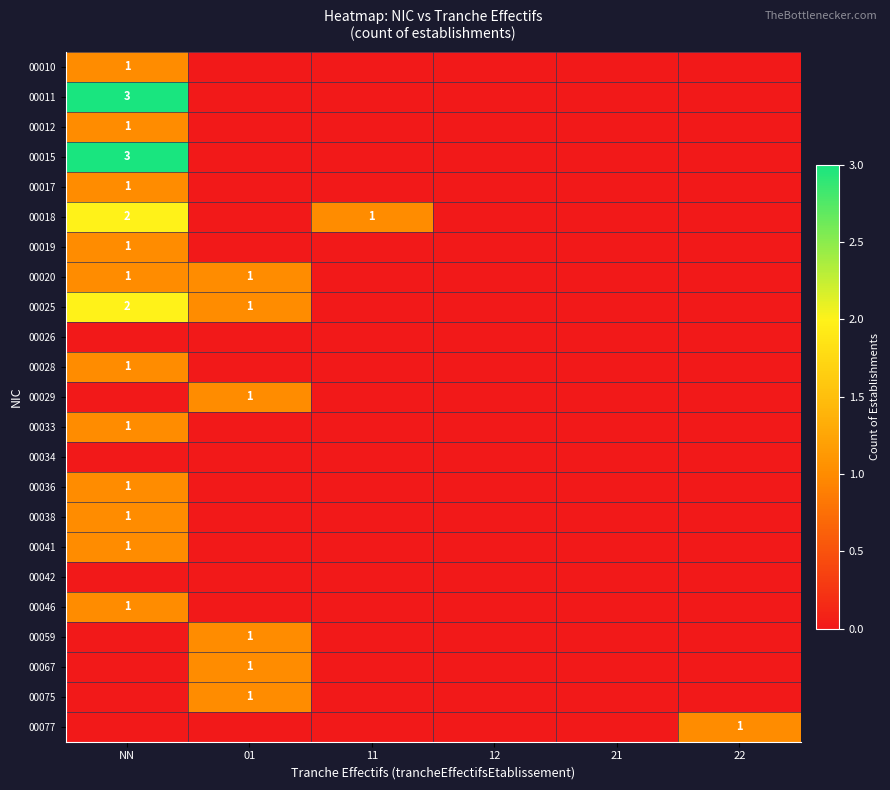

Is it true that 00012 equals 1 at NN?

True